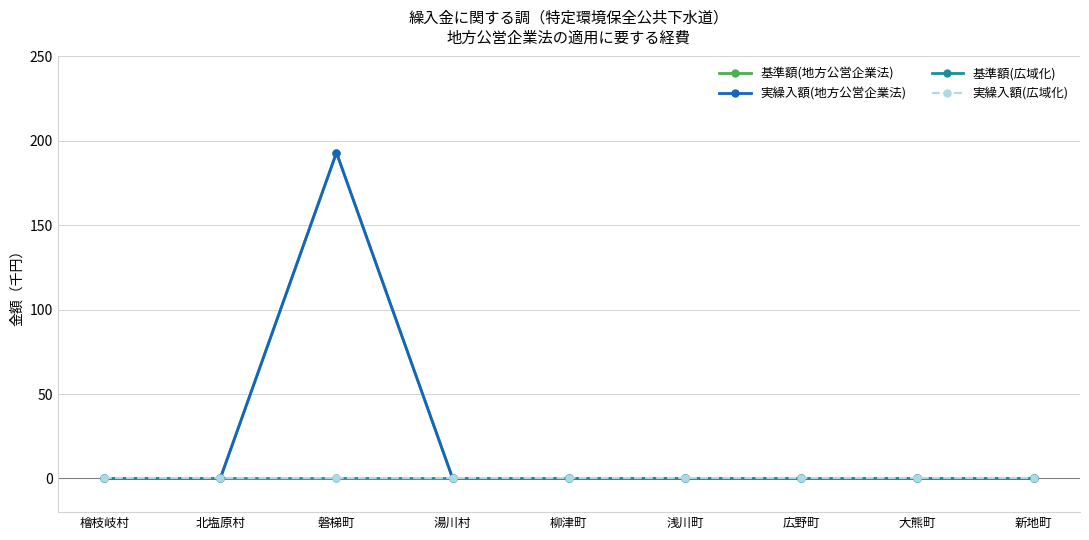

Is this an area chart (filled region under the line)?

No